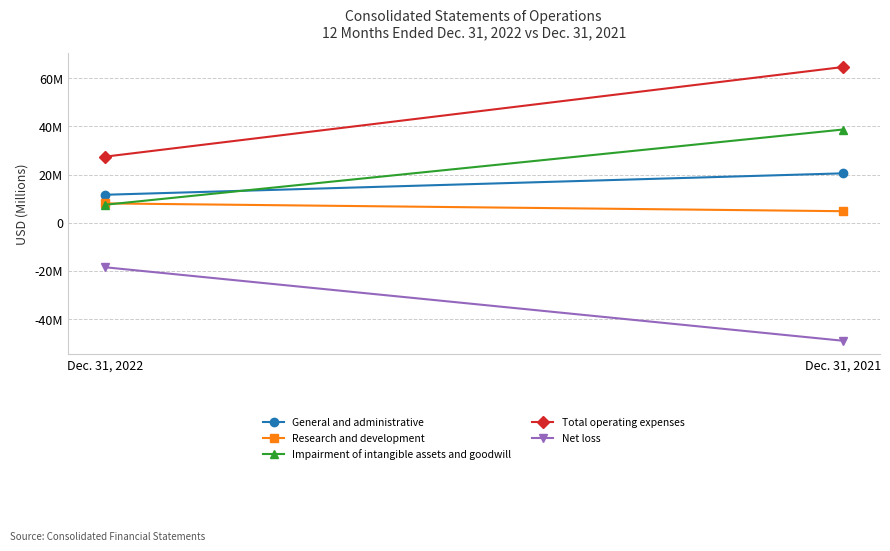

How many data points in Impairment of intangible assets and goodwill are above 38?

1